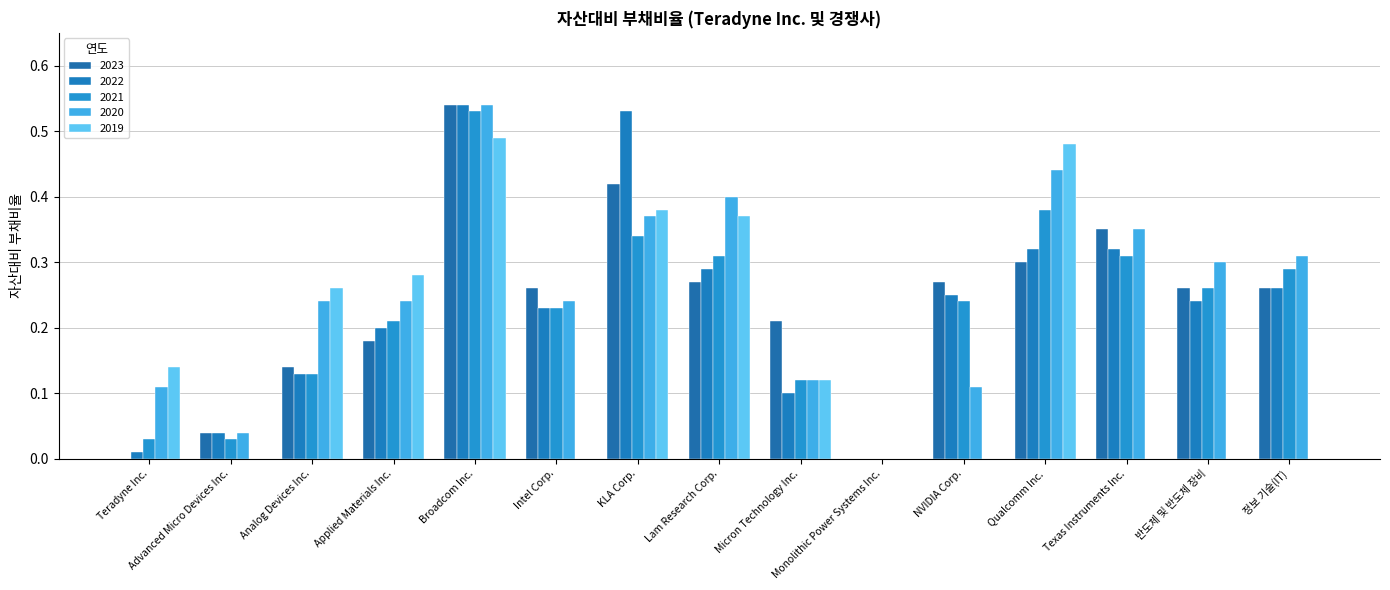

At which category is the sum across all series the highest?

Broadcom Inc.